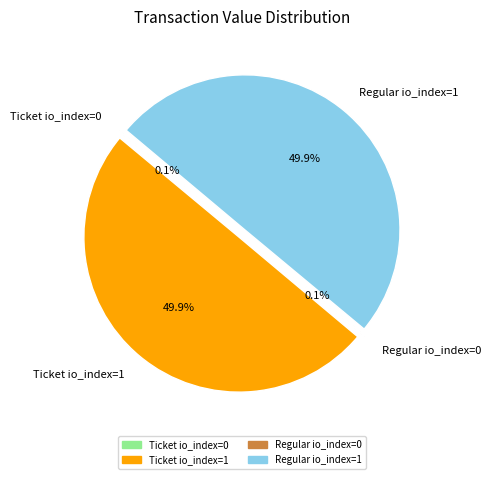

To the nearest percent, what is the difference between the largest and smallest slice percentages?

50%